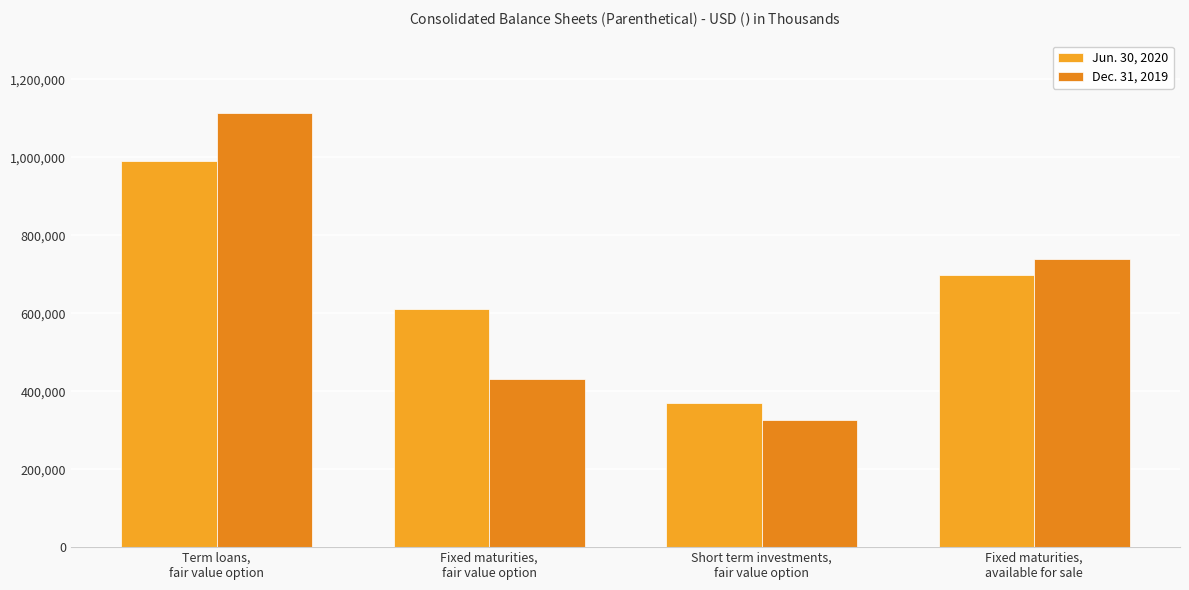

At how many categories does at least one series exceed 572688?

3